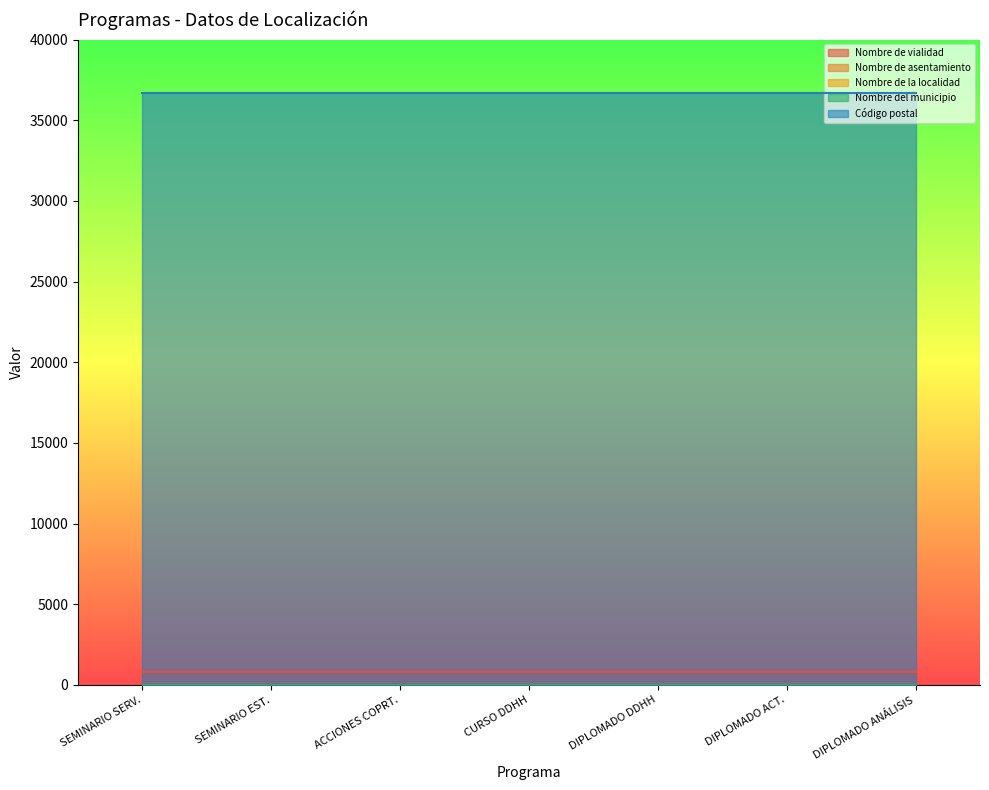

What is the sum of the Nombre de la localidad values at SEMINARIO: DERECHOS HUMANOS PARA ESTUDIANTES and CURSO: DERECHOS HUMANOS?

34